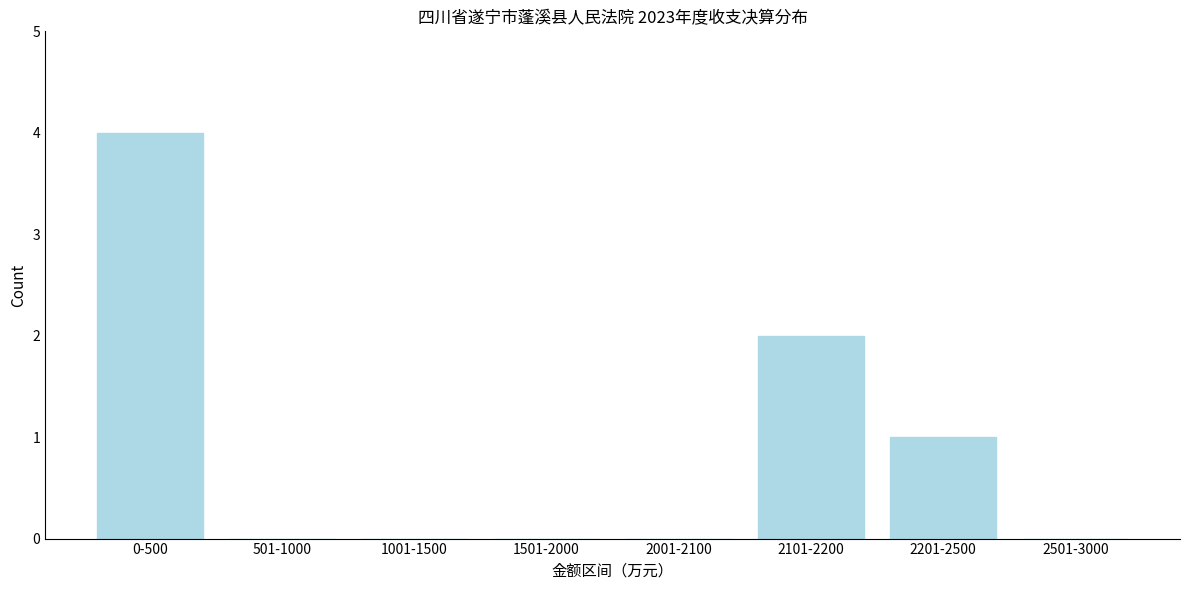

Reading right to left, transcribe all the data shown in this chart.

2501-3000=0	2201-2500=1	2101-2200=2	2001-2100=0	1501-2000=0	1001-1500=0	501-1000=0	0-500=4